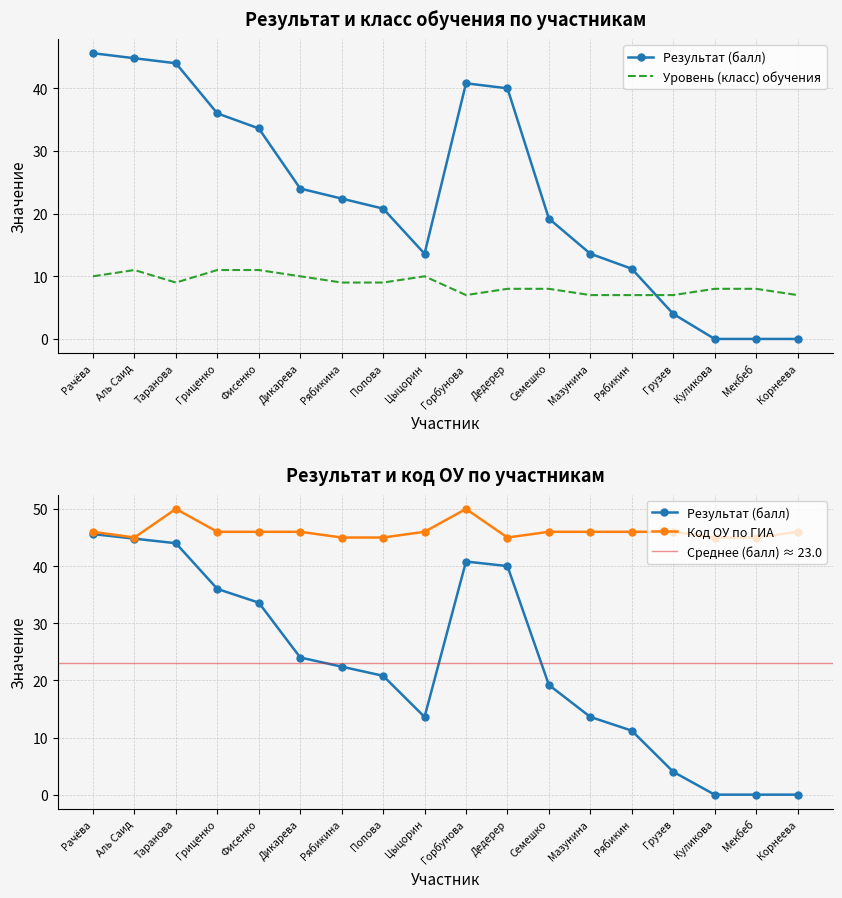

Where do Уровень (класс) обучения and Результат (балл) first cross each other?

Рябикин and Грузев